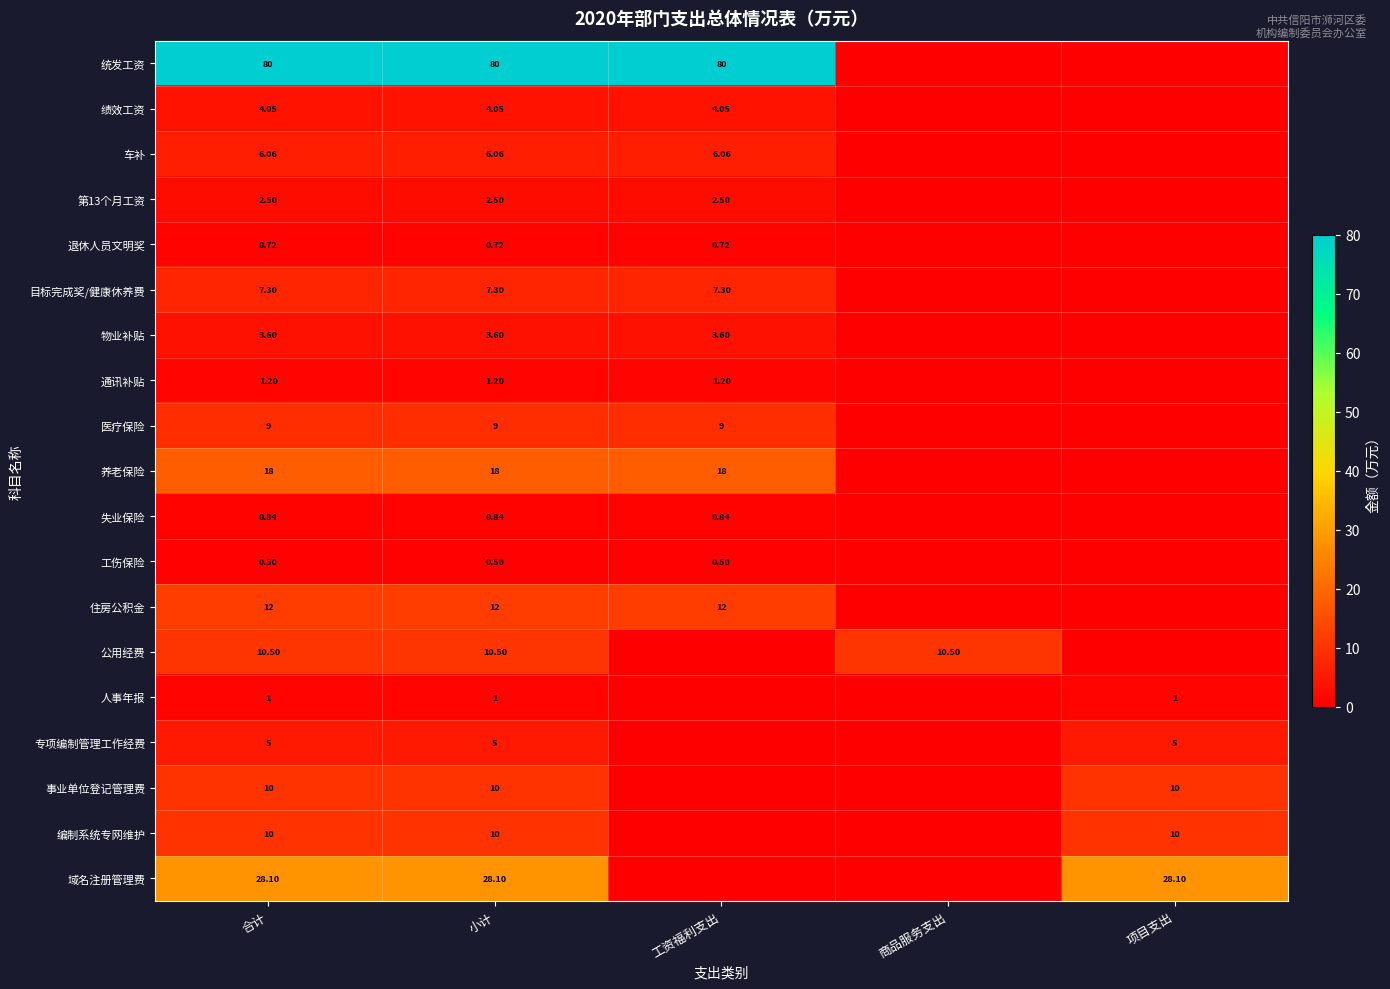

Which has a higher value, 工资福利支出 or 小计?

工资福利支出